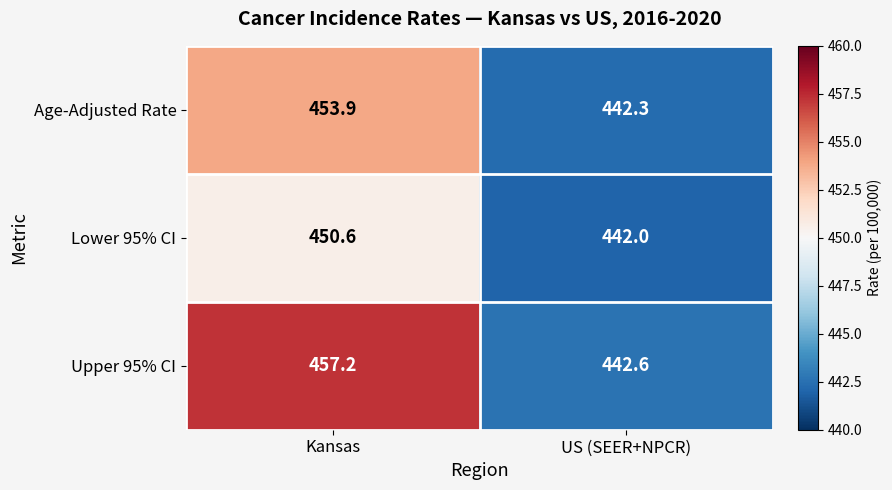

How many categories are shown in the chart?

2